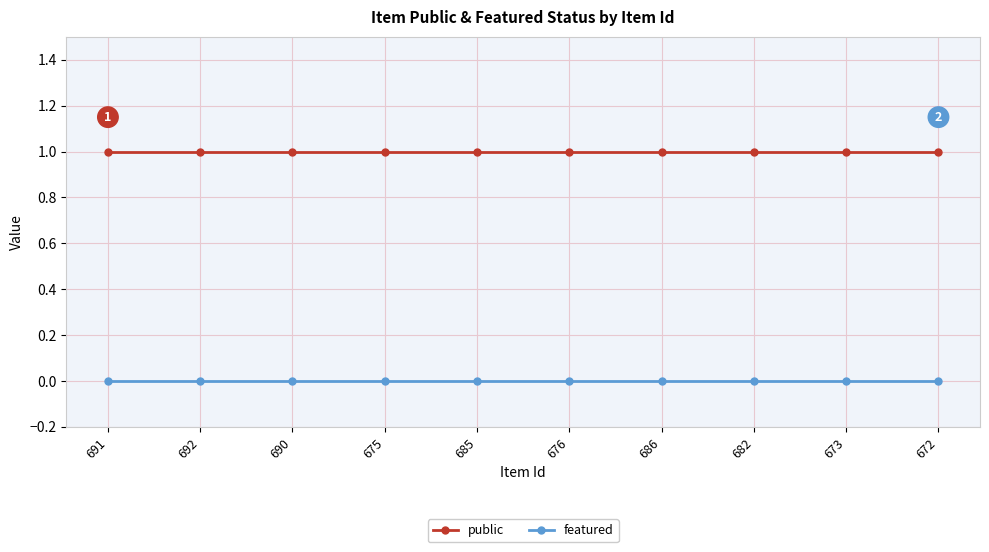

Reading left to right, transcribe all the data shown in this chart.

public: 691=1	692=1	690=1	675=1	685=1	676=1	686=1	682=1	673=1	672=1
featured: 691=0	692=0	690=0	675=0	685=0	676=0	686=0	682=0	673=0	672=0